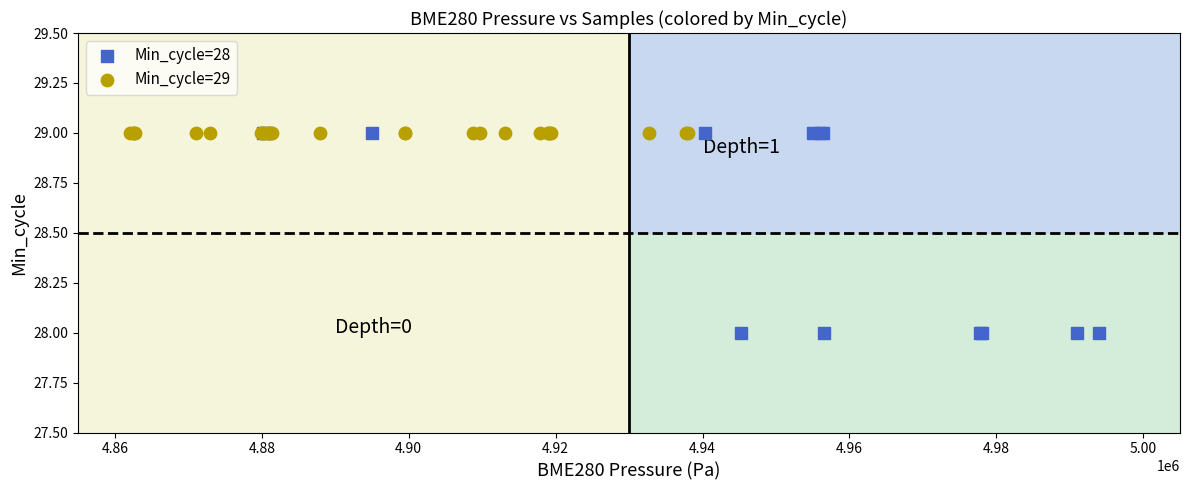

What are all the series names shown in the legend?

Min_cycle=28, Min_cycle=29